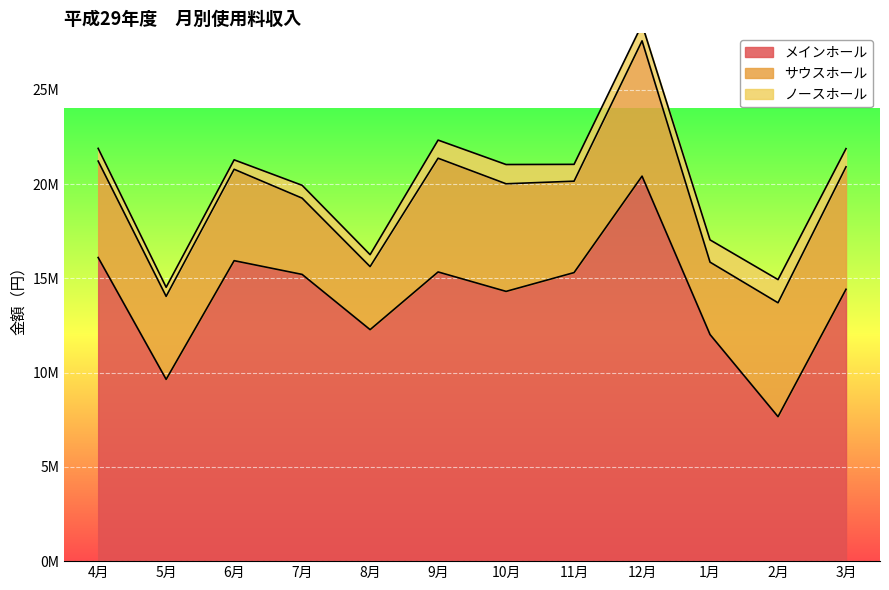

How many data points in ノースホール are above 893000?

5